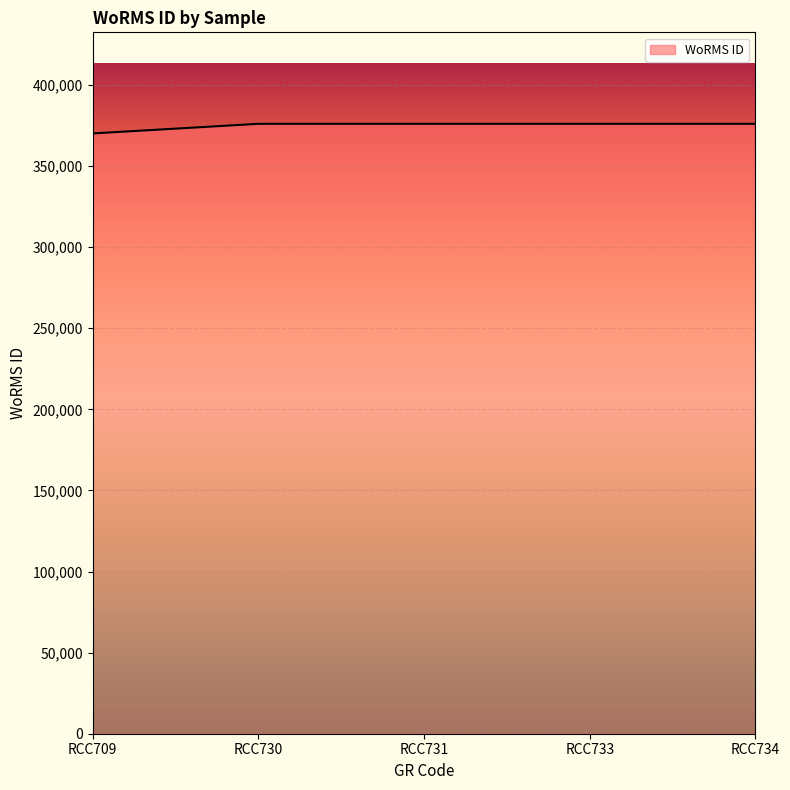

True or false: the data shows 376073 at RCC733.

True